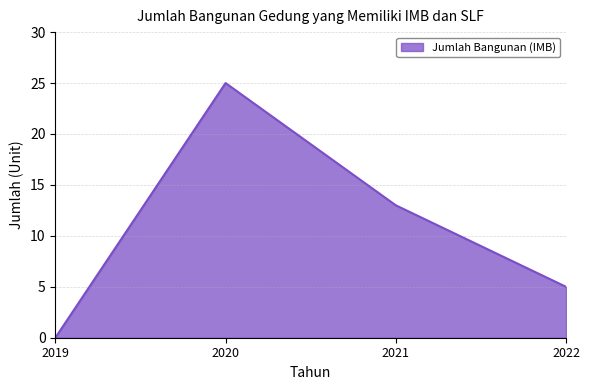

Reading right to left, extract all data points from this chart.

2022=5	2021=13	2020=25	2019=0